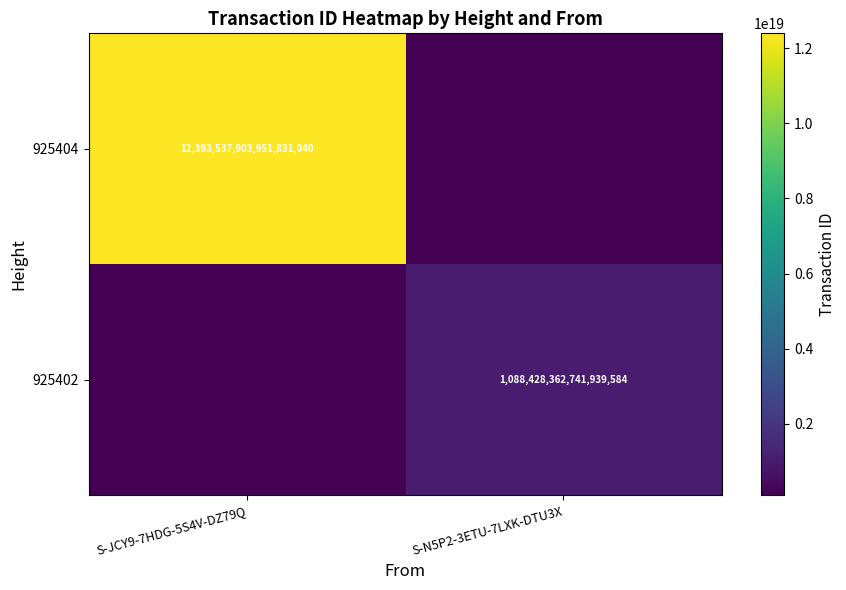

Is the value of 925404 at S-JCY9-7HDG-5S4V-DZ79Q greater than the value of 925402 at S-N5P2-3ETU-7LXK-DTU3X?

Yes